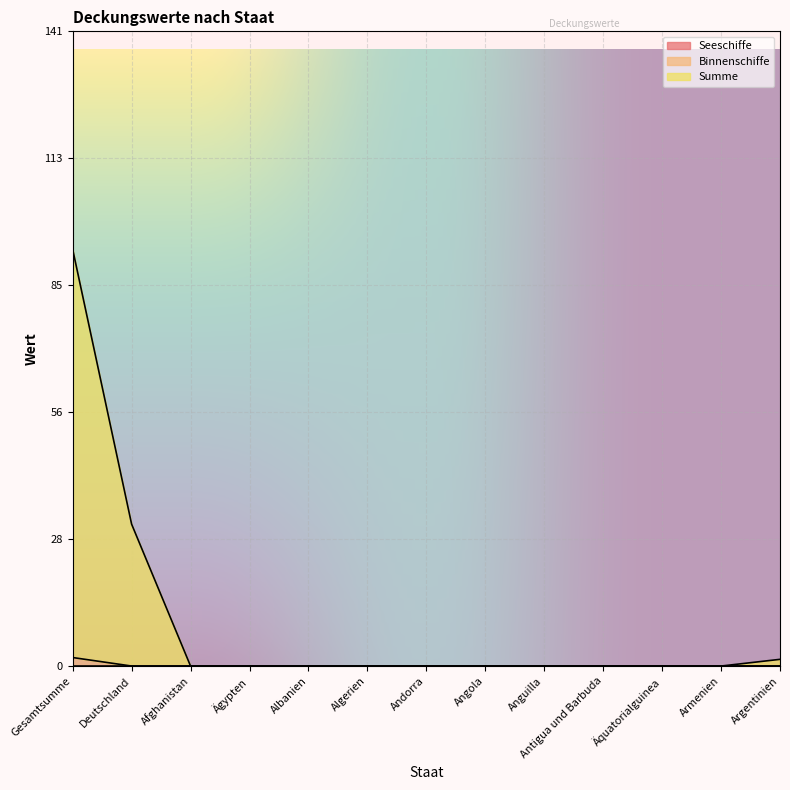

What is the difference between the maximum and minimum values in the Binnenschiffe series?

1.9